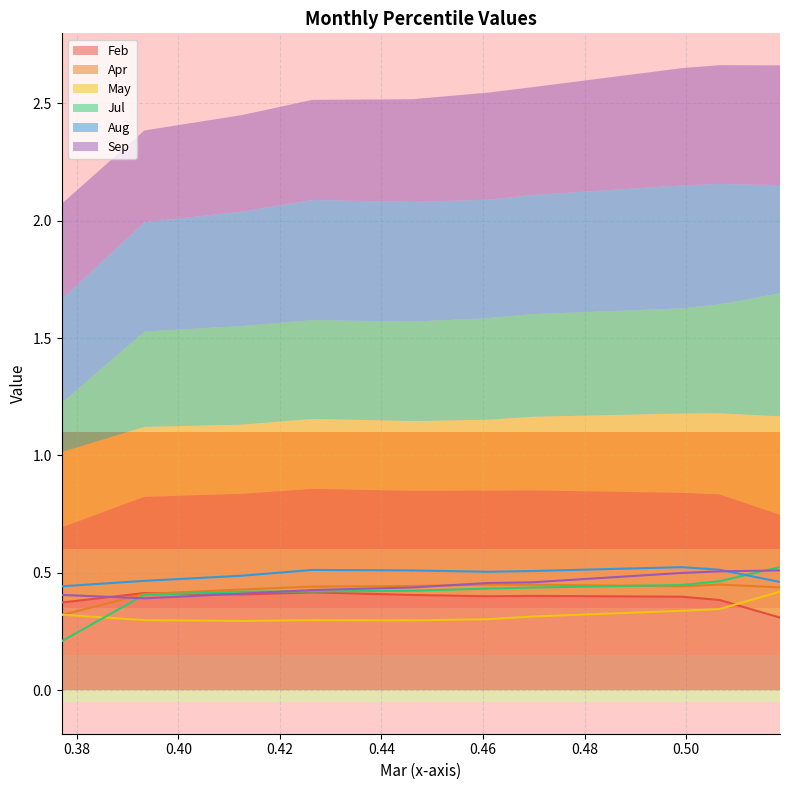

What is the value of the Jul point at the 4th from the left?

0.4